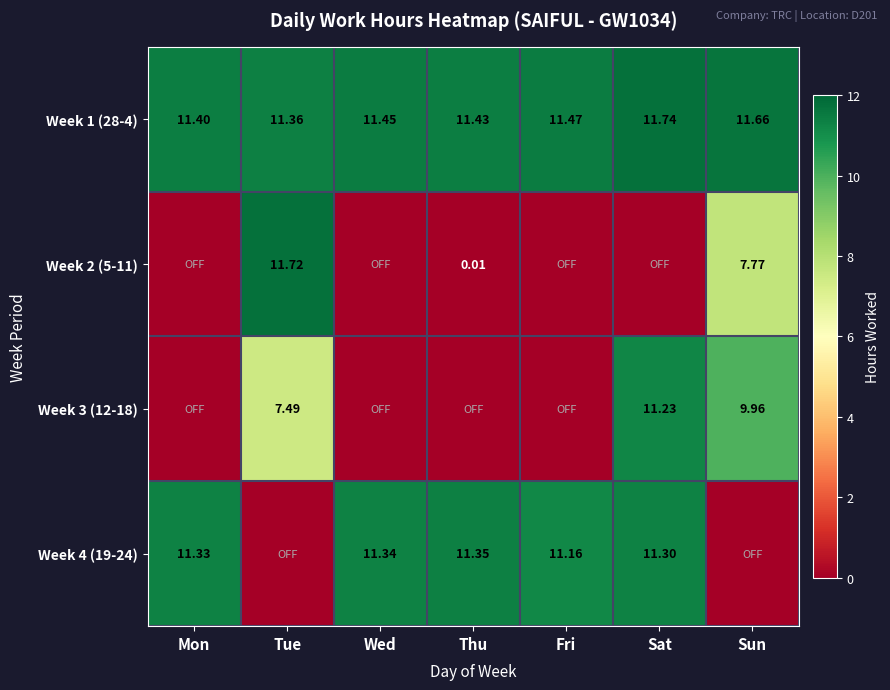

List the labels in order of Week 1 (28-4) value, largest first.

Sat, Sun, Fri, Wed, Thu, Mon, Tue